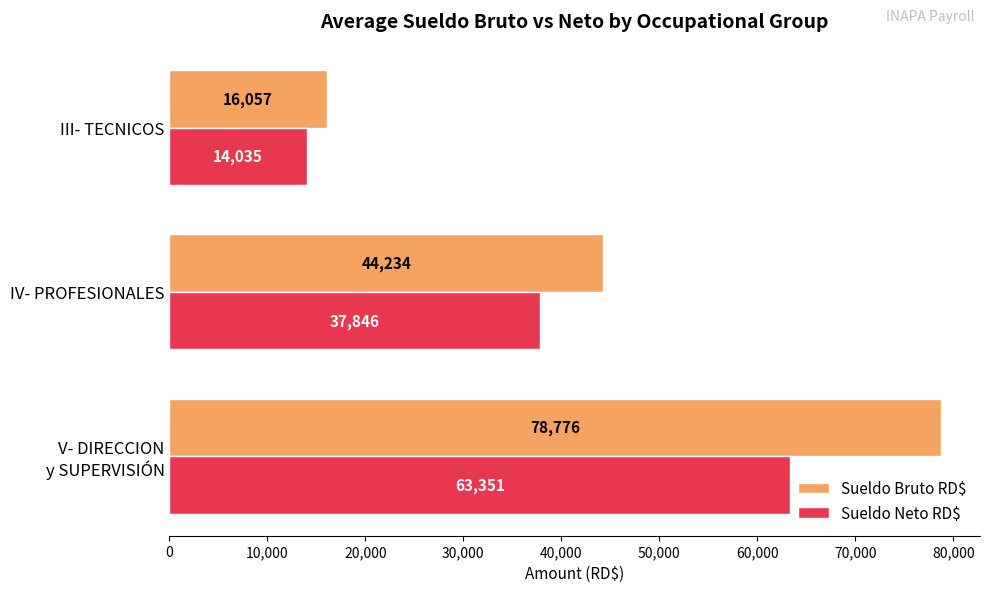

At which category does the chart reach its minimum across all series?

III- TECNICOS